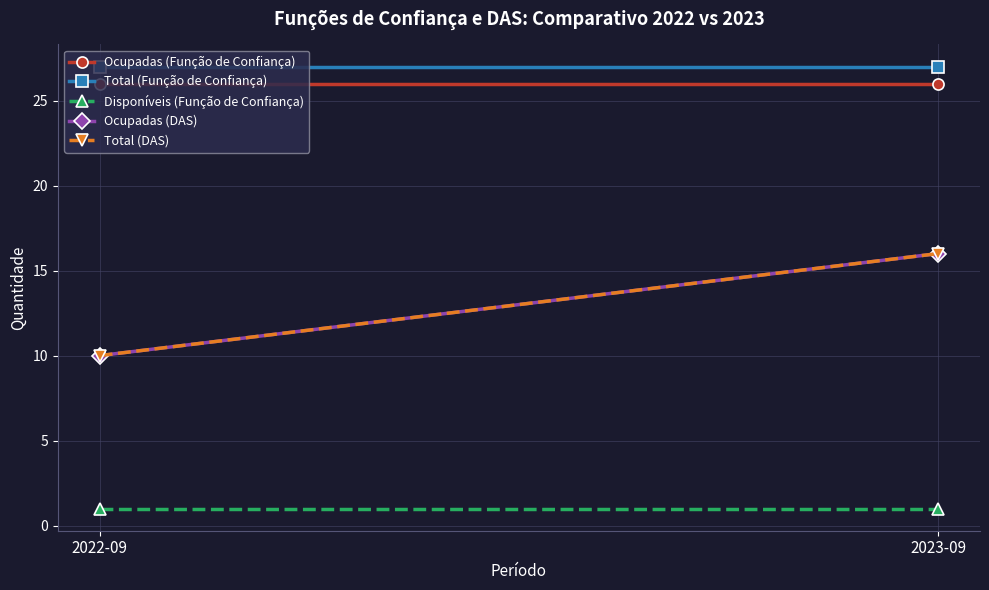

The value of Total (DAS) at 2022-09 is 10. True or false?

True